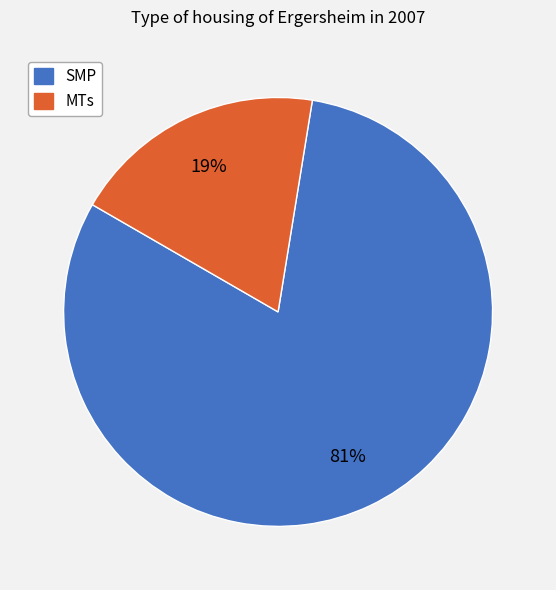

Is there a majority slice in this chart?

Yes